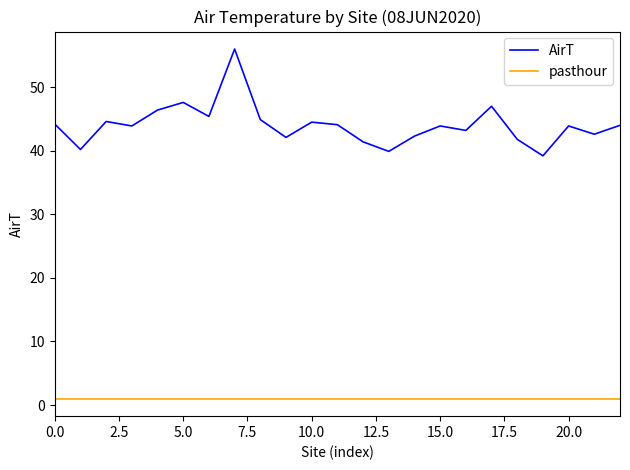

At how many categories does at least one series exceed 54?

1